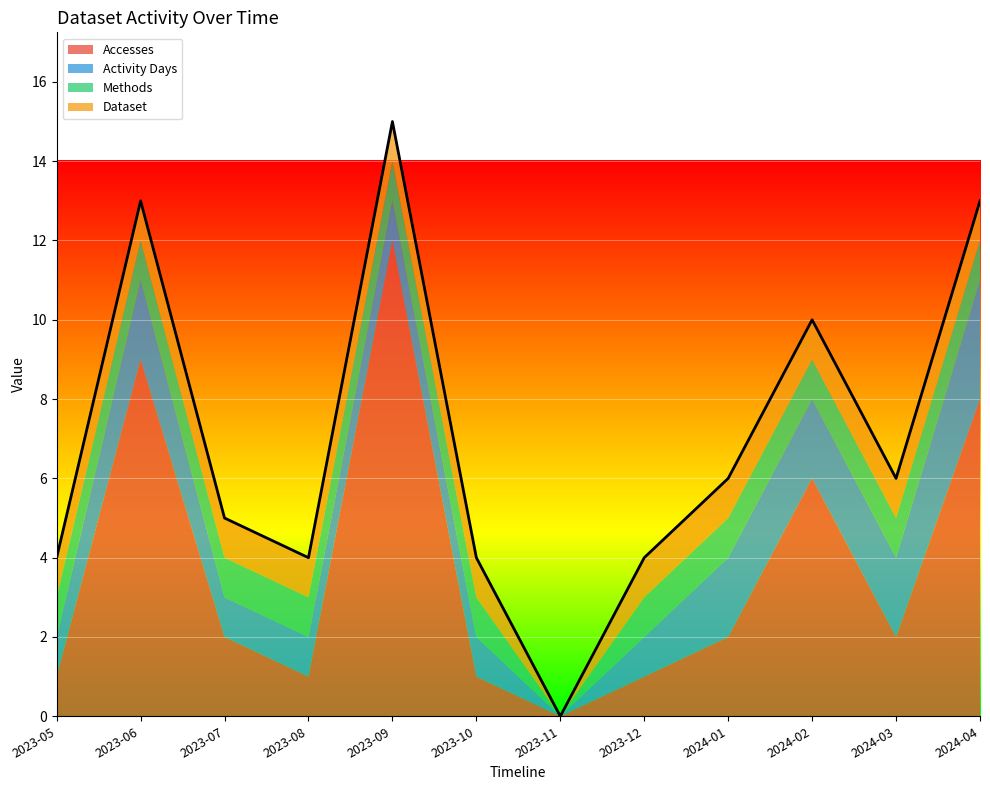

How many interior local valleys does the Accesses series have?

3